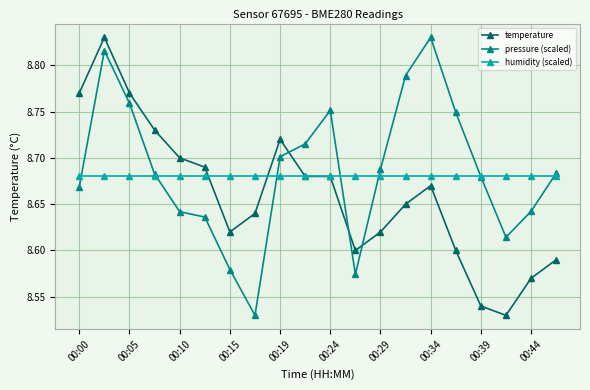

How many temperature values are between 8 and 9?

20